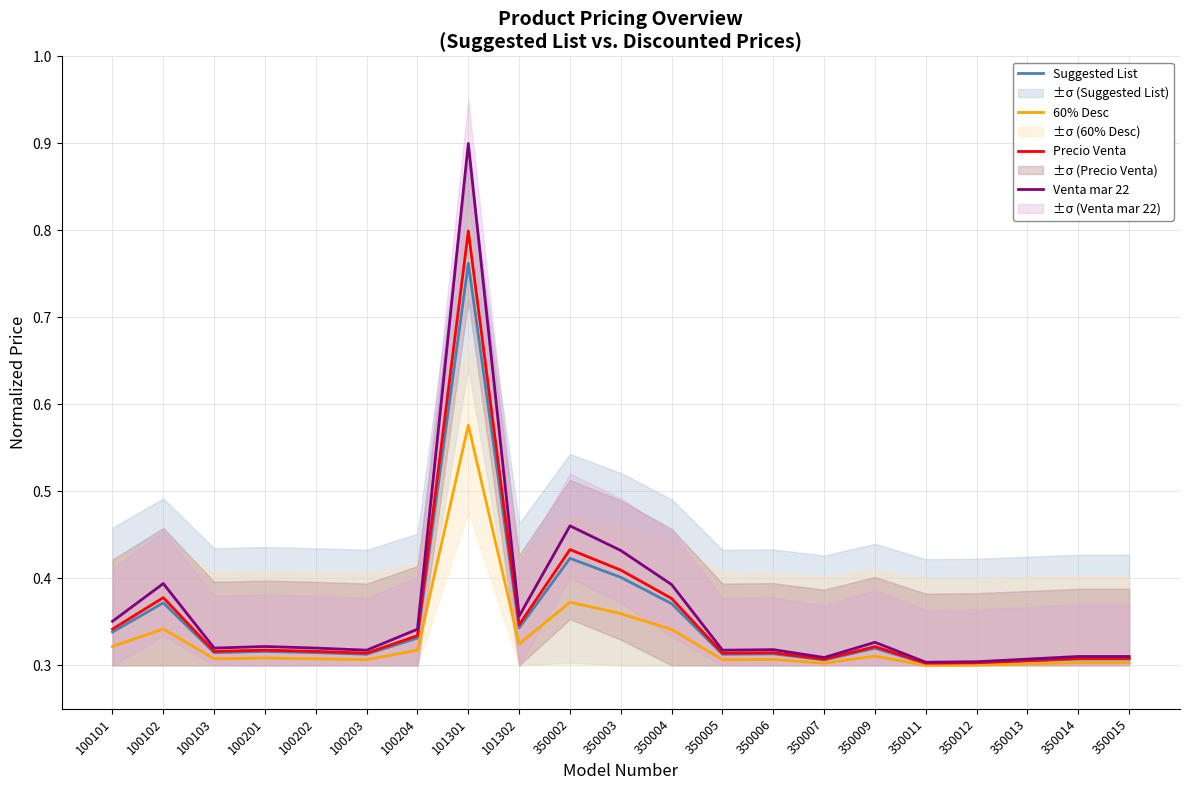

Which series has the widest spread of values?

Venta mar 22